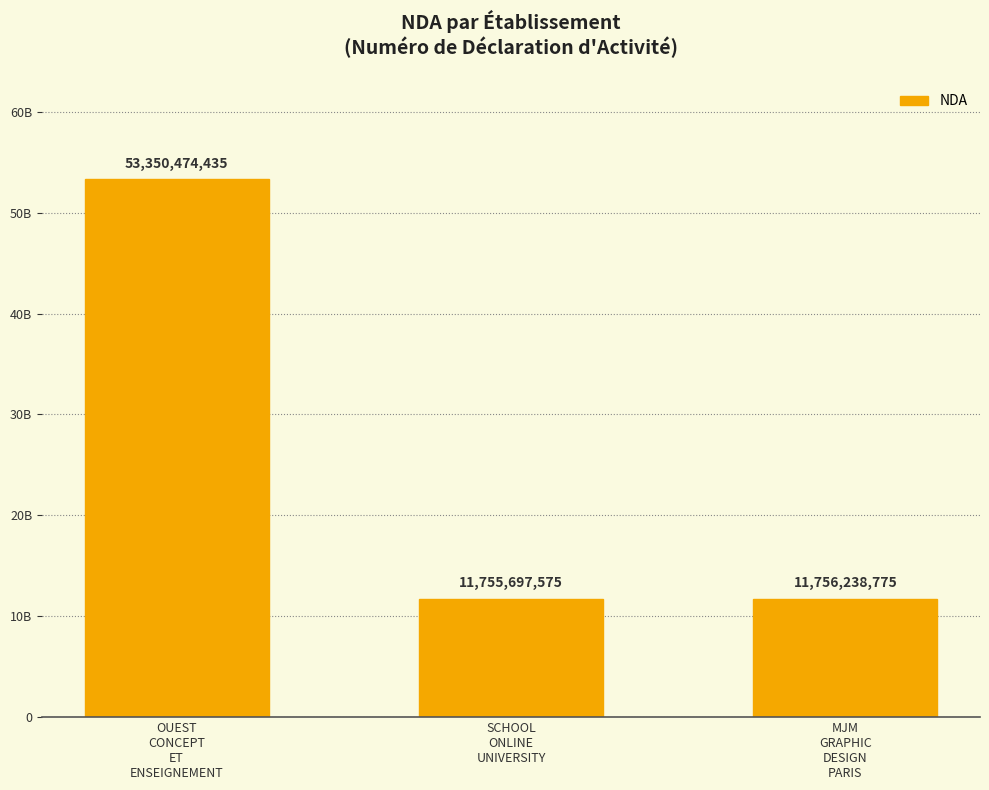

Does the chart contain any negative values?

No